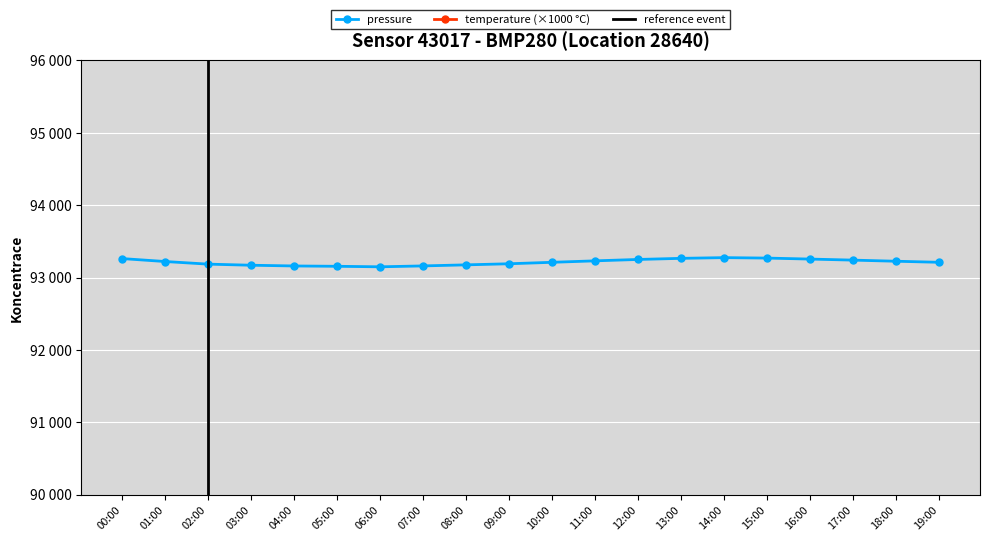

Between 01:00 and 18:00, which series saw the biggest shift?

temperature